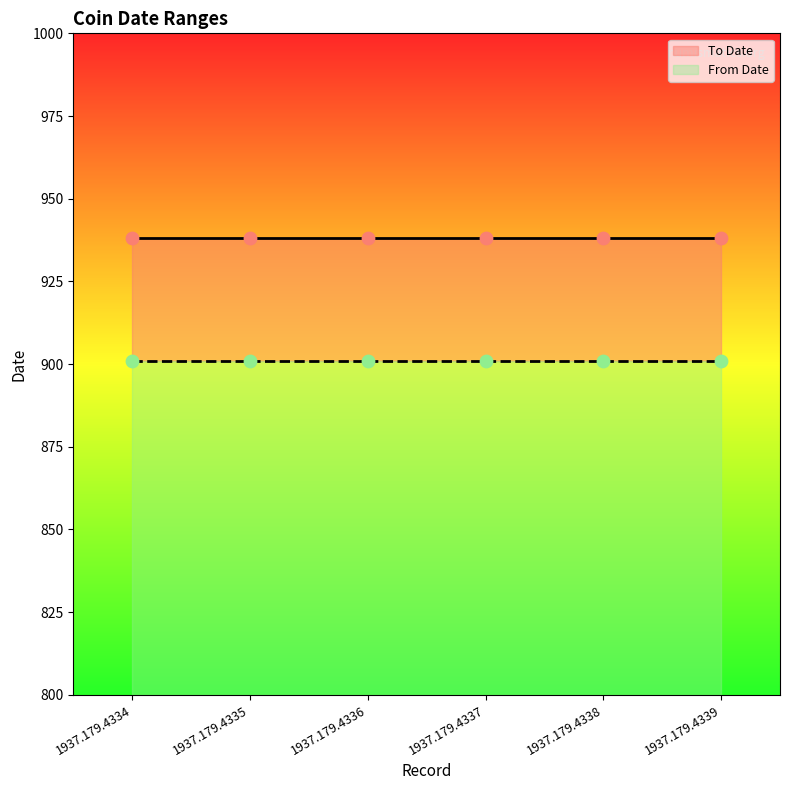

What is the total value across all series at 1937.179.4339?

1839